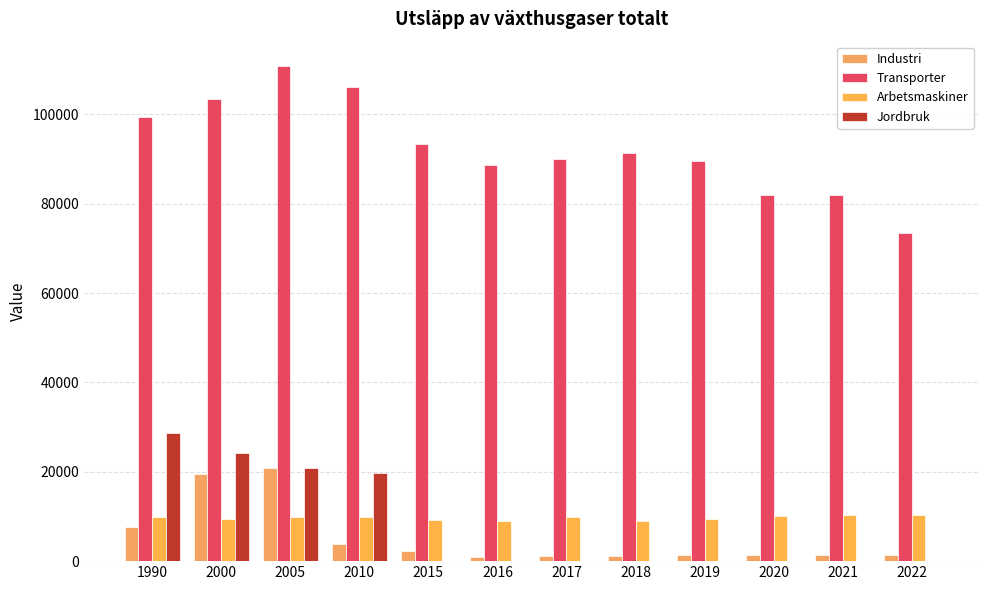

How many groups of bars are there?

12